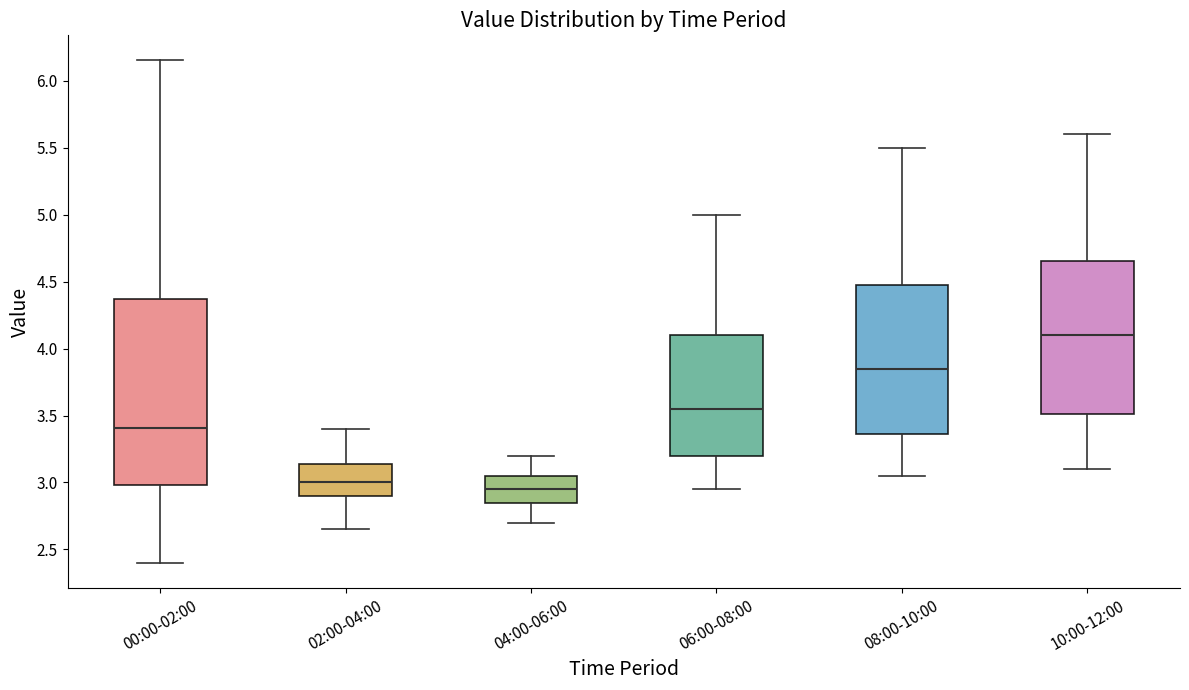

Where is the lower edge of the box for 04:00-06:00 on the y-axis? The values are not printed on the chart, so give them approximately, as read against the axis.

2.85